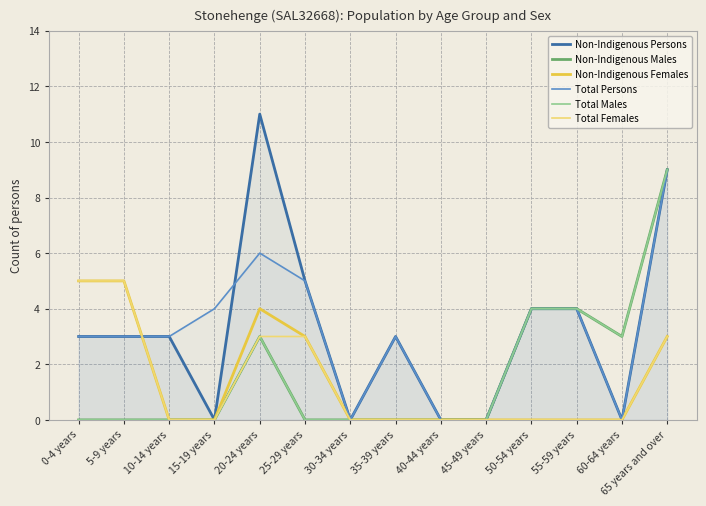

Is the value of Non-Indigenous Females at 60-64 years greater than the value of Total Females at 35-39 years?

No